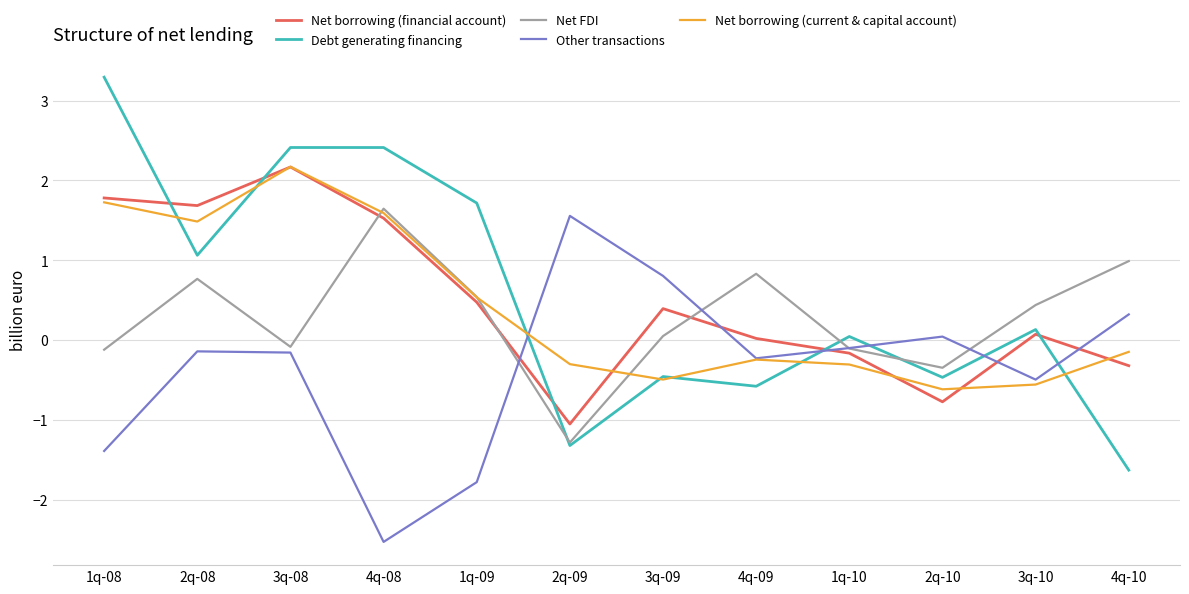

At which label does Net FDI first exceed 0?

2q-08